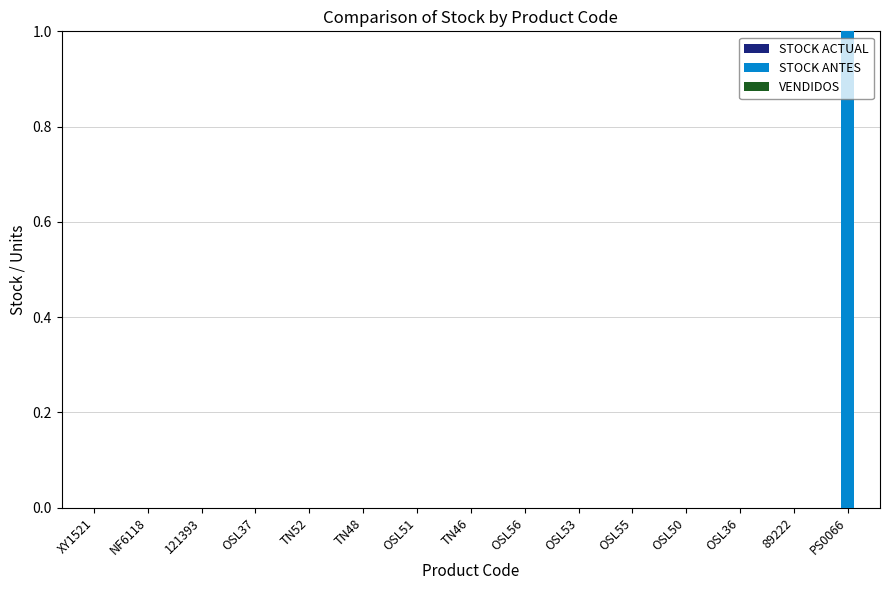

The value of STOCK ANTES at TN46 is 0. True or false?

True